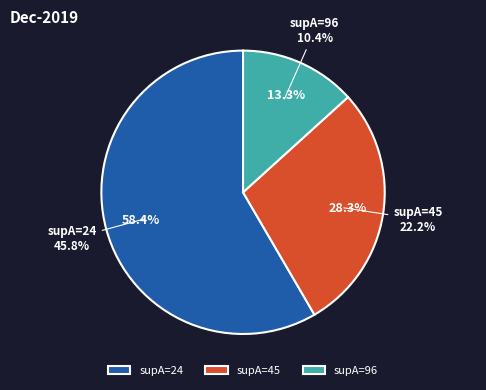

Which category has the smallest portion of the pie?

96